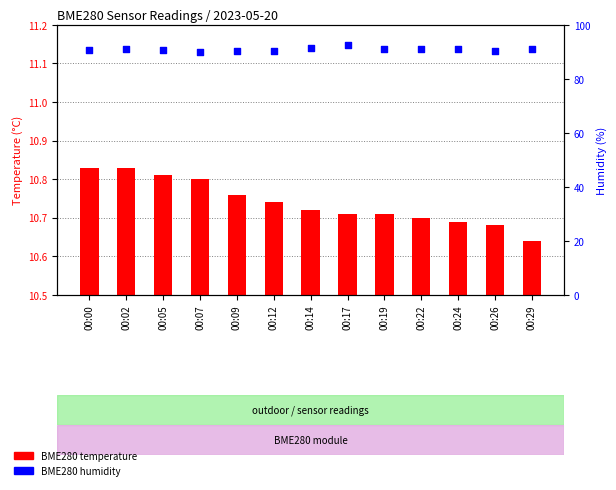

Which series has the largest total across all categories?

BME280 humidity